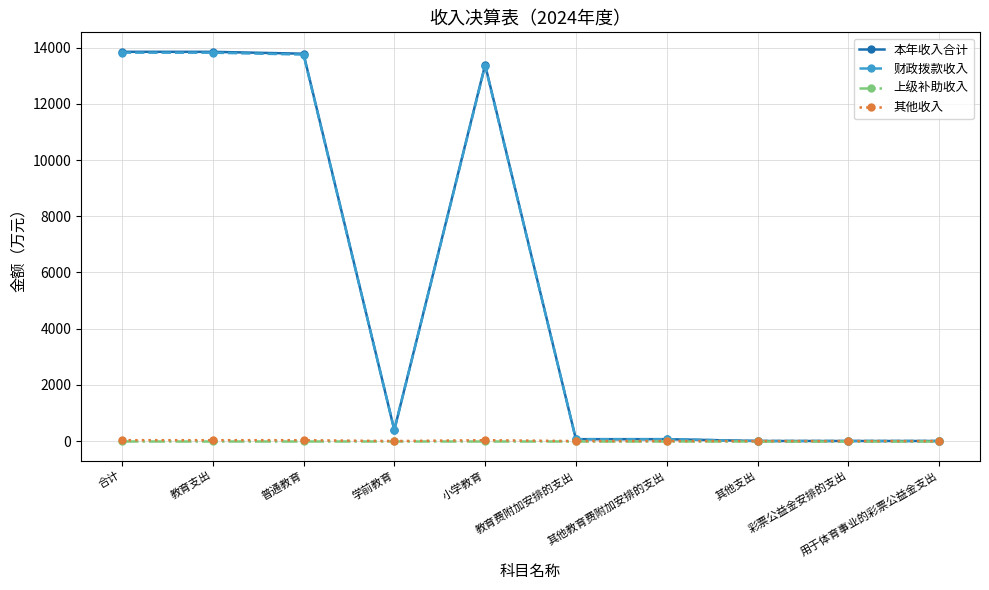

What is the sum of the 其他收入 values at 教育费附加安排的支出 and 小学教育?

30.3